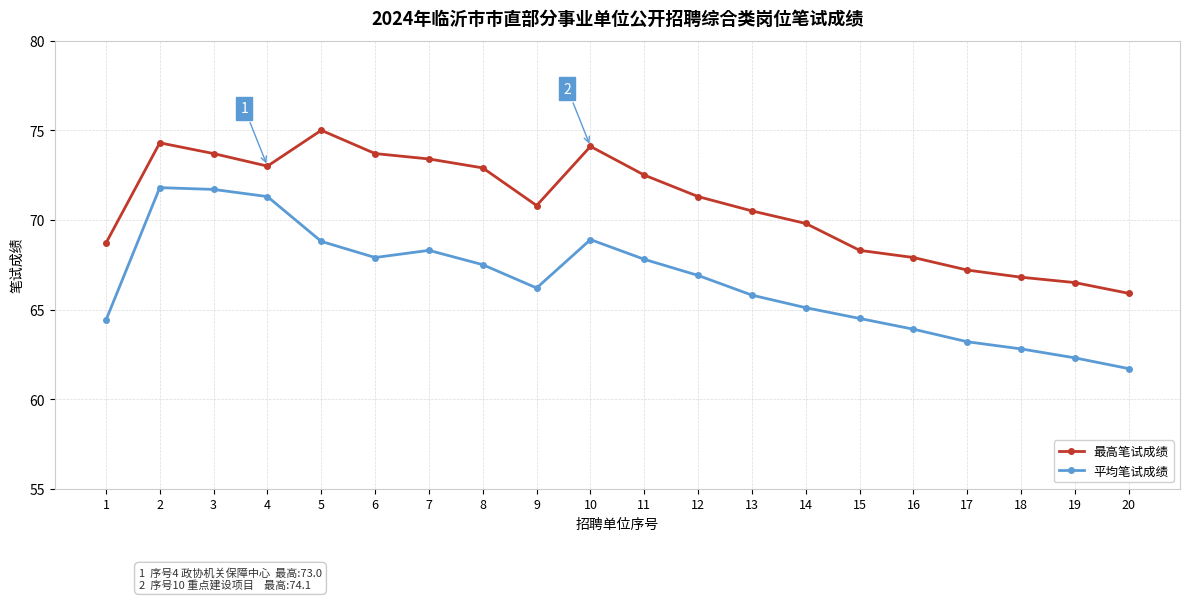

Where does the 平均笔试成绩 series first go above 66?

2